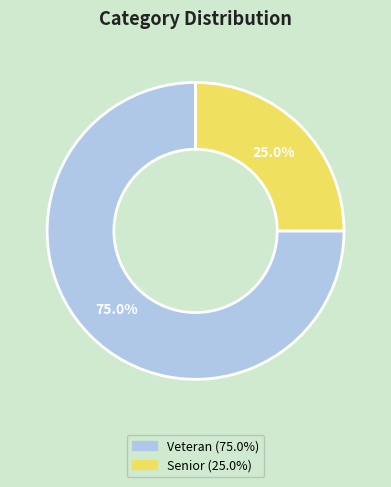

Count the number of slices in the pie.

2